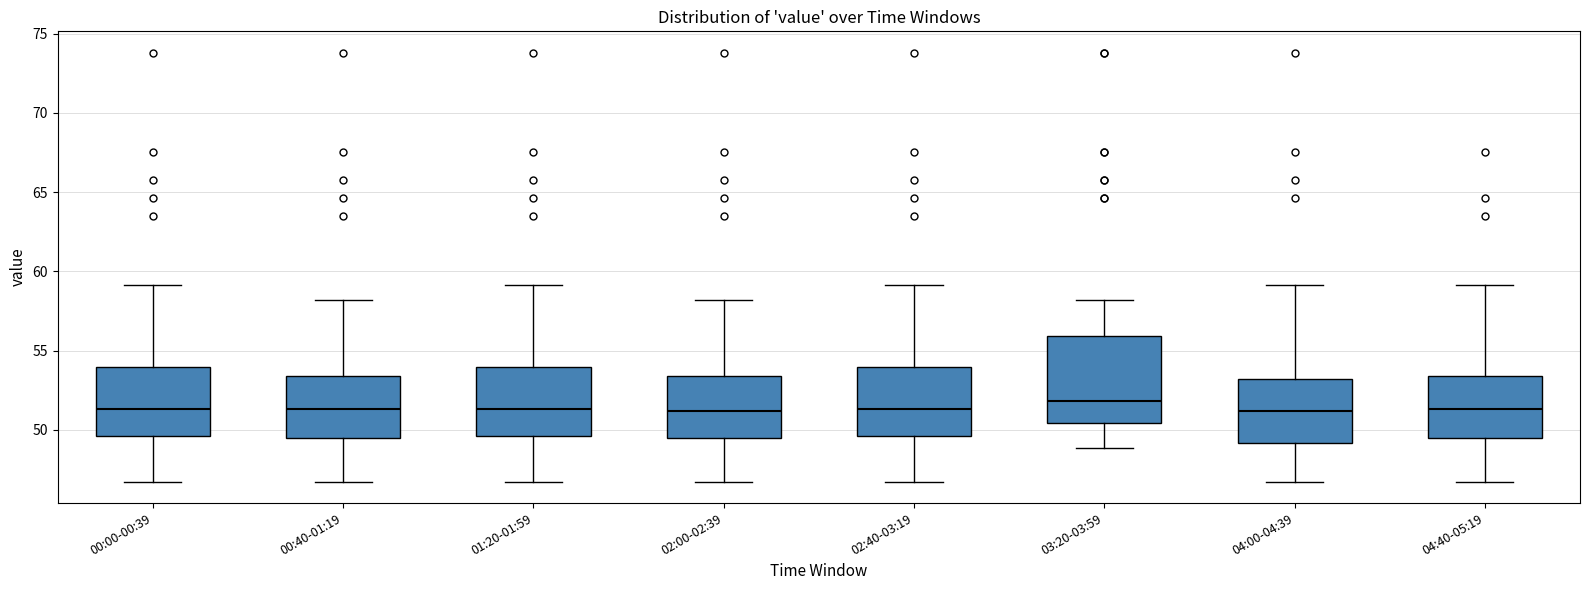

Reading left to right, transcribe this box plot: for each box, give where its median line is, the range the box spans, and where its two whiskers end, as read against the y-axis. The values are not printed on the chart, so give them approximately, as read against the axis.

00:00-00:39: median 51.5, box 49.5 to 54.0, whiskers 46.5 to 59.0
00:40-01:19: median 51.5, box 49.5 to 53.5, whiskers 46.5 to 58.0
01:20-01:59: median 51.5, box 49.5 to 54.0, whiskers 46.5 to 59.0
02:00-02:39: median 51.0, box 49.5 to 53.5, whiskers 46.5 to 58.0
02:40-03:19: median 51.5, box 49.5 to 54.0, whiskers 46.5 to 59.0
03:20-03:59: median 52.0, box 50.5 to 56.0, whiskers 49.0 to 58.0
04:00-04:39: median 51.0, box 49.0 to 53.0, whiskers 46.5 to 59.0
04:40-05:19: median 51.5, box 49.5 to 53.5, whiskers 46.5 to 59.0